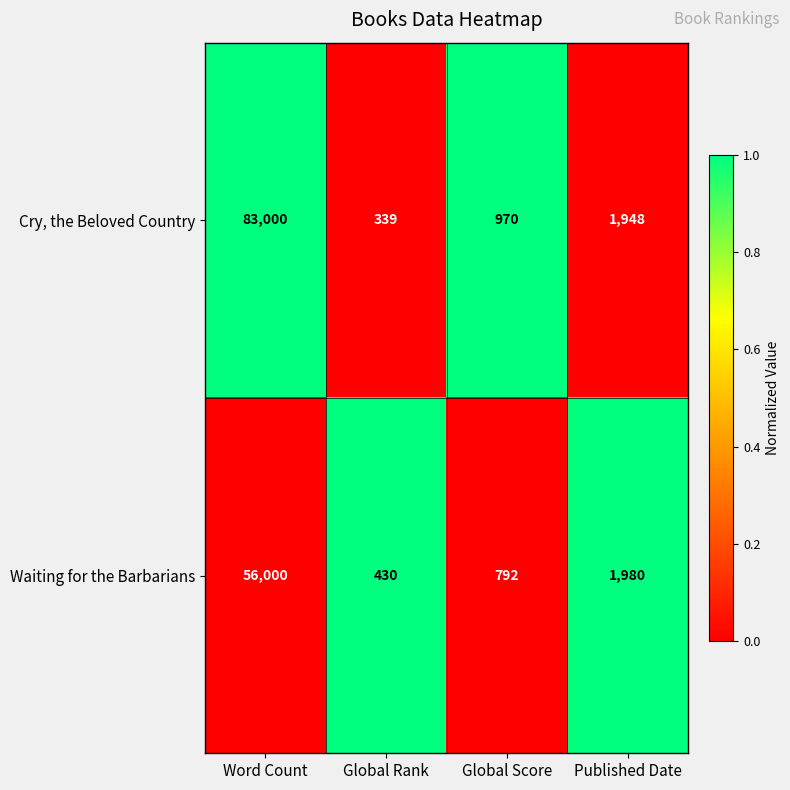

What is the sum of all Cry, the Beloved Country values?

86257